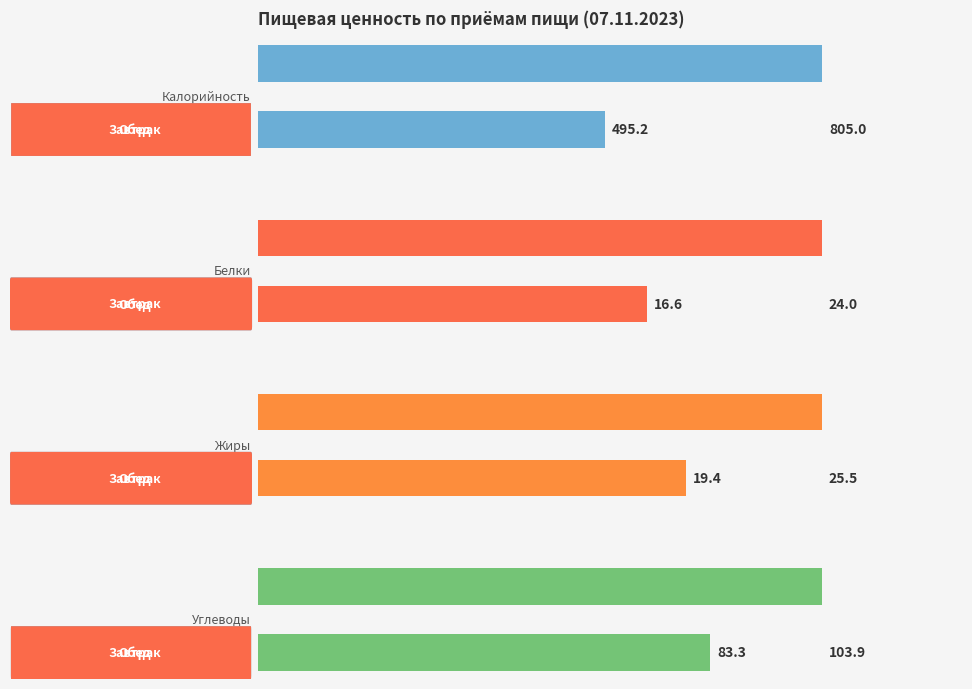

At which label does Калорийность reach its peak?

Обед